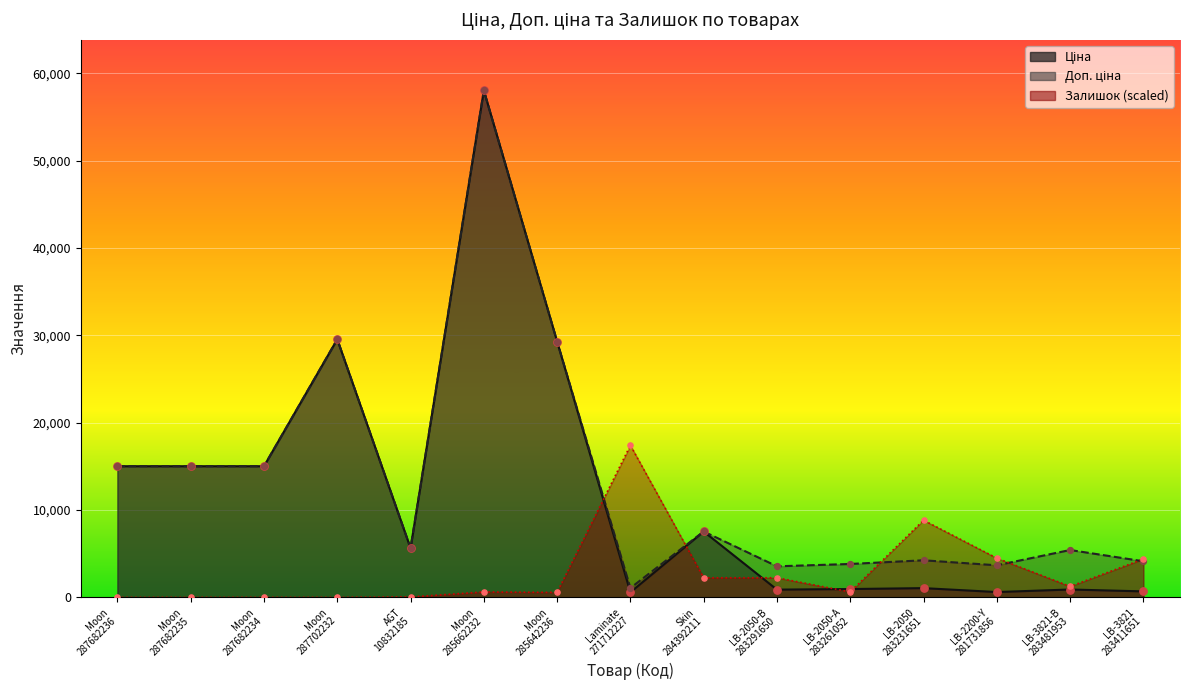

Which series has the widest spread of Y values?

Ціна